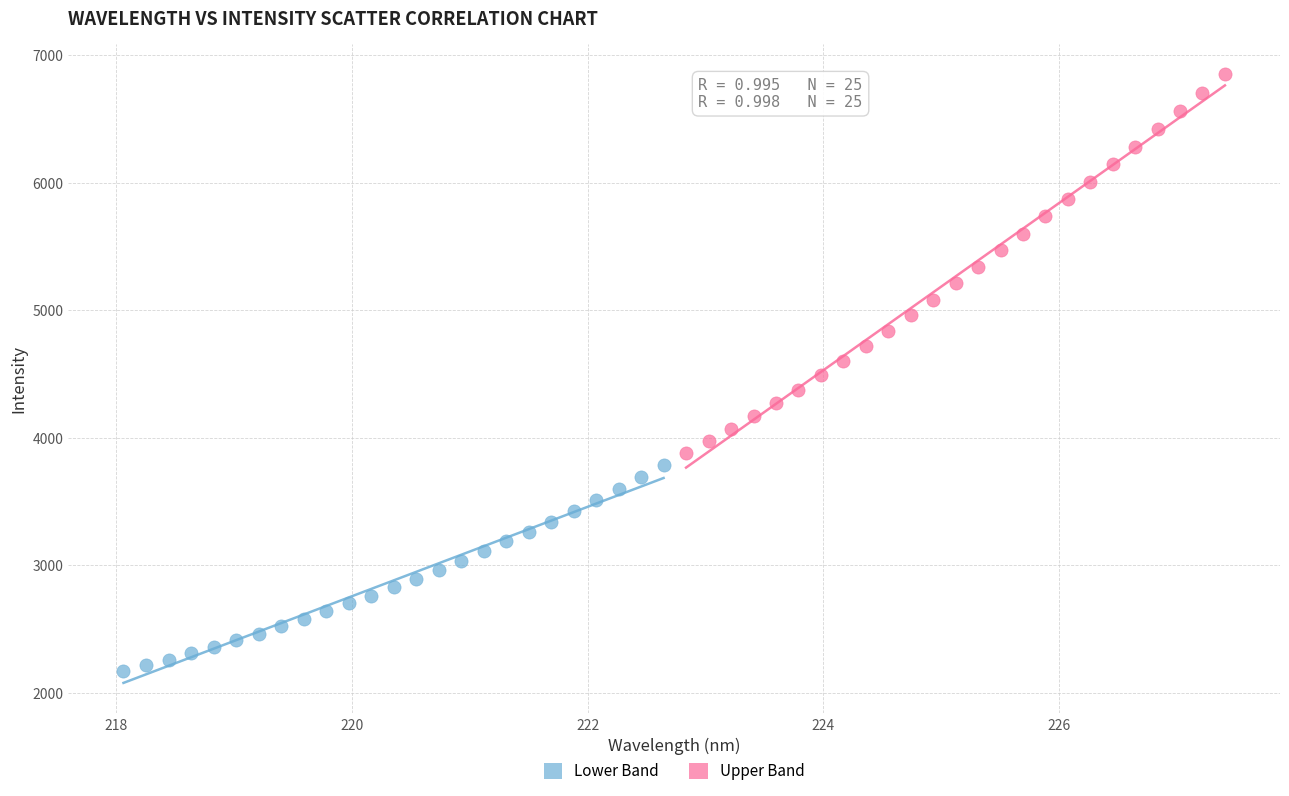

Which series contains the lowest Y value?

Lower Band